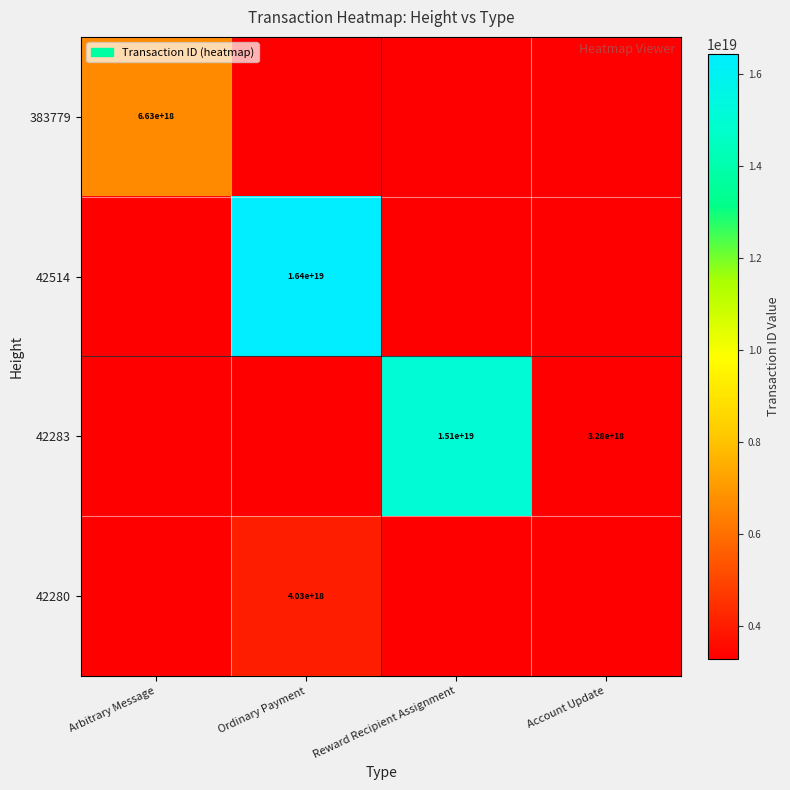

Between Ordinary Payment and Arbitrary Message, which is larger?

Arbitrary Message